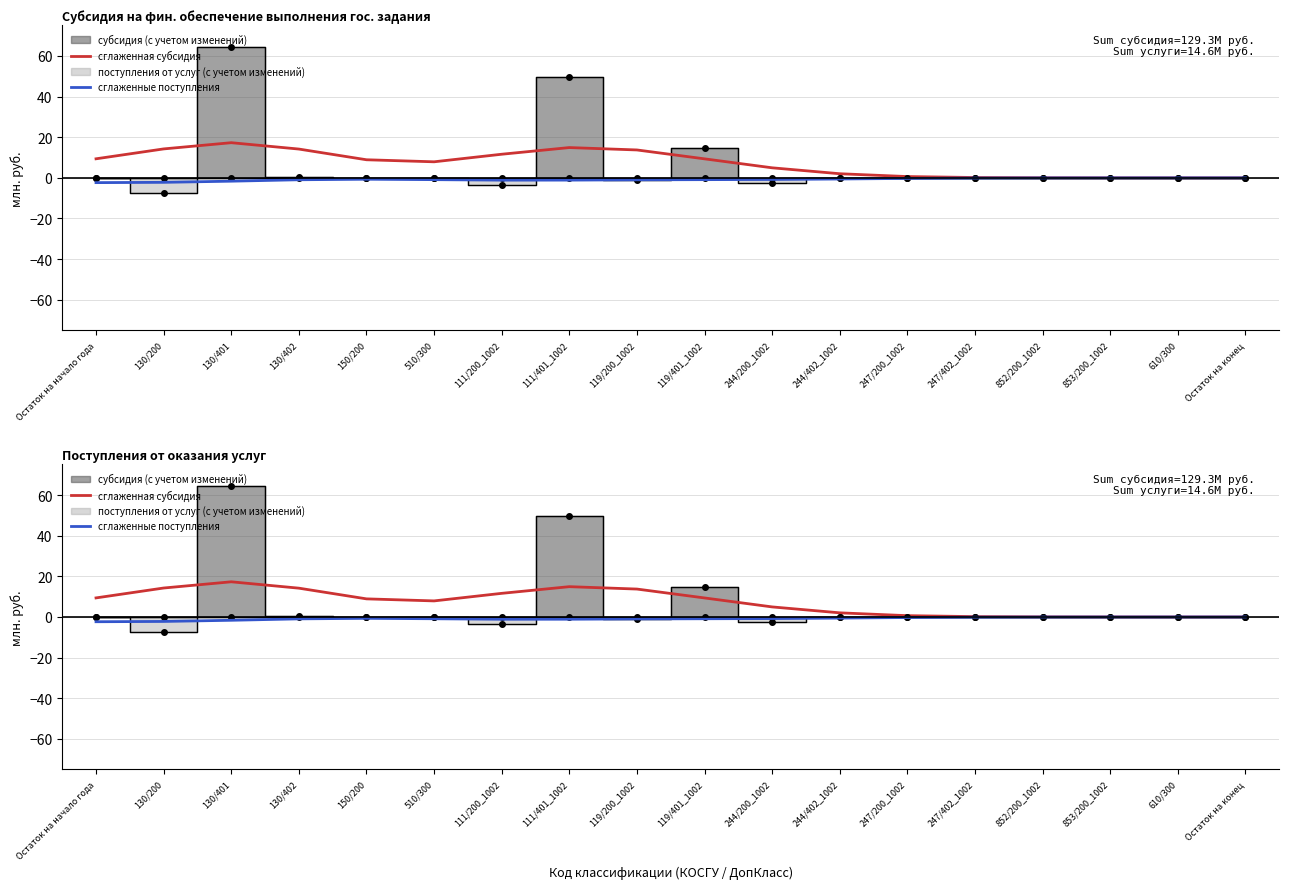

Reading left to right, extract all data points from this chart.

сглаженная субсидия: Остаток на начало года=9.4	130/200=14.2	130/401=17.3	130/402=14.2	150/200=8.9	510/300=7.9	111/200_1002=11.6	111/401_1002=14.9	119/200_1002=13.7	119/401_1002=9.4	244/200_1002=4.9	244/402_1002=2.0	247/200_1002=0.6	247/402_1002=0.2	852/200_1002=0.0	853/200_1002=0.0	610/300=0.0	Остаток на конец=0.0
сглаженные поступления: Остаток на начало года=-2.4	130/200=-2.2	130/401=-1.6	130/402=-0.9	150/200=-0.7	510/300=-0.9	111/200_1002=-1.1	111/401_1002=-1.1	119/200_1002=-1.0	119/401_1002=-0.9	244/200_1002=-0.8	244/402_1002=-0.6	247/200_1002=-0.3	247/402_1002=-0.1	852/200_1002=-0.0	853/200_1002=-0.0	610/300=-0.0	Остаток на конец=-0.0